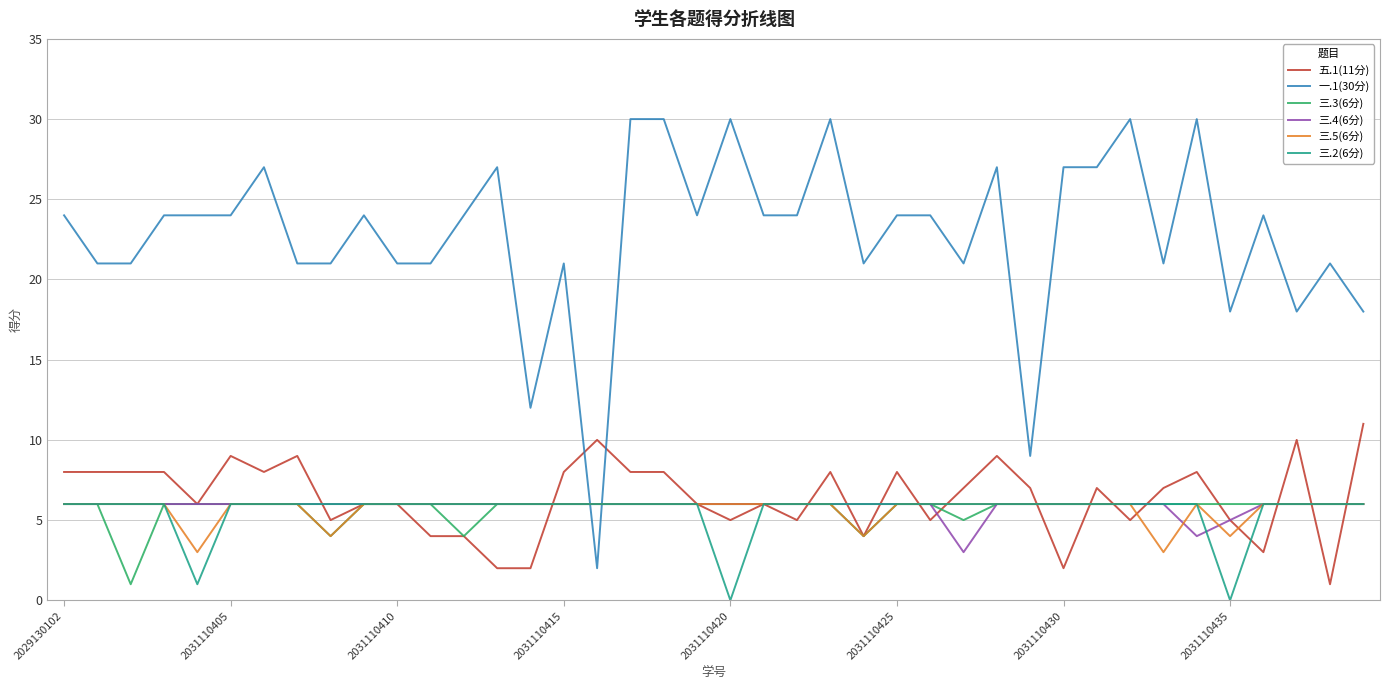

Which series has the largest range (max minus min)?

一.1(30分)